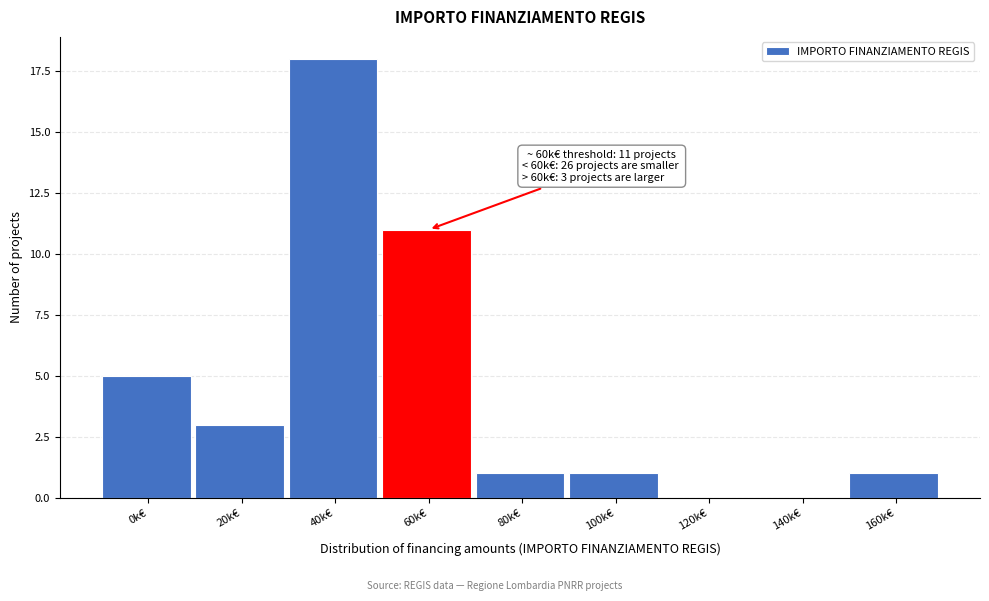

Reading left to right, list all the values displayed in this chart.

0k€=5	20k€=3	40k€=18	60k€=11	80k€=1	100k€=1	120k€=0	140k€=0	160k€=1